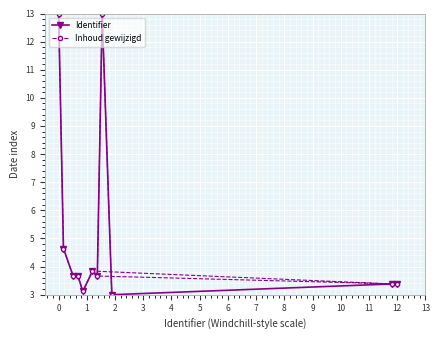

Reading left to right, what are all the values shown in this chart?

Identifier: 13.0	4.6	3.7	3.7	3.1	3.8	3.7	13.0	3.0	3.4	3.4
Inhoud gewijzigd: 13.0	4.6	3.7	3.7	3.1	3.8	3.4	3.4	3.7	13.0	3.0